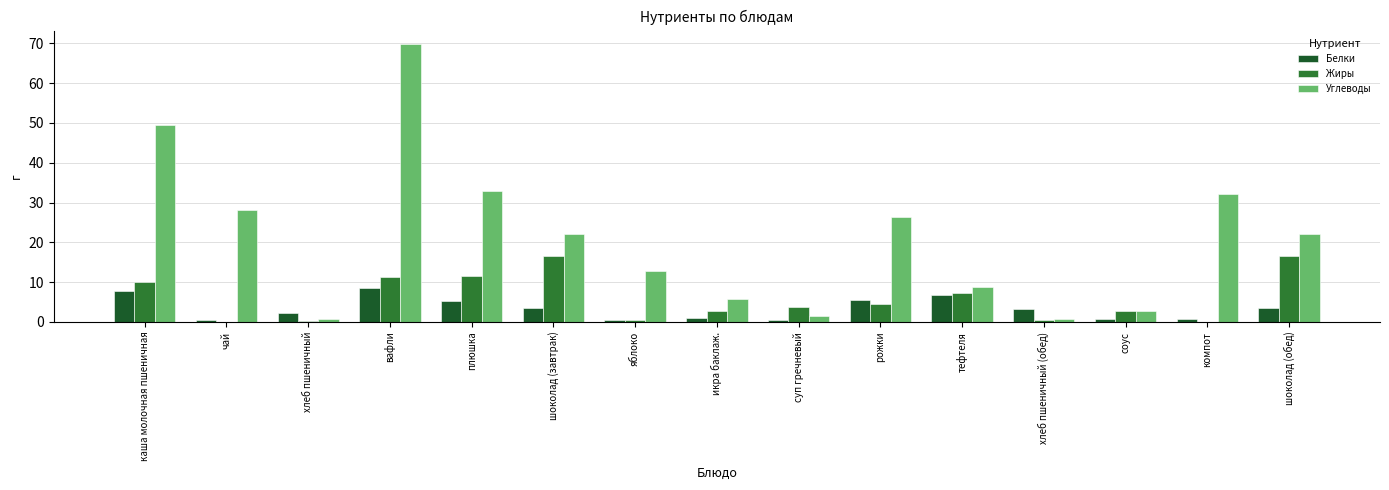

Are the bars grouped side by side (vs. stacked)?

Yes